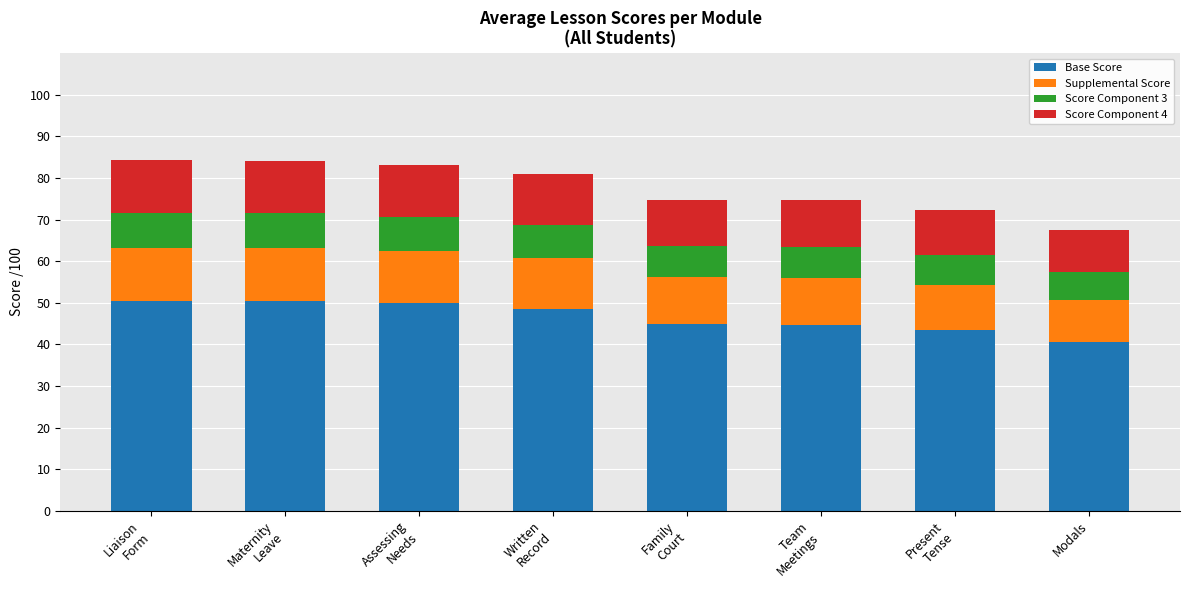

Which category has the lowest value in the Base Score series?

Modals